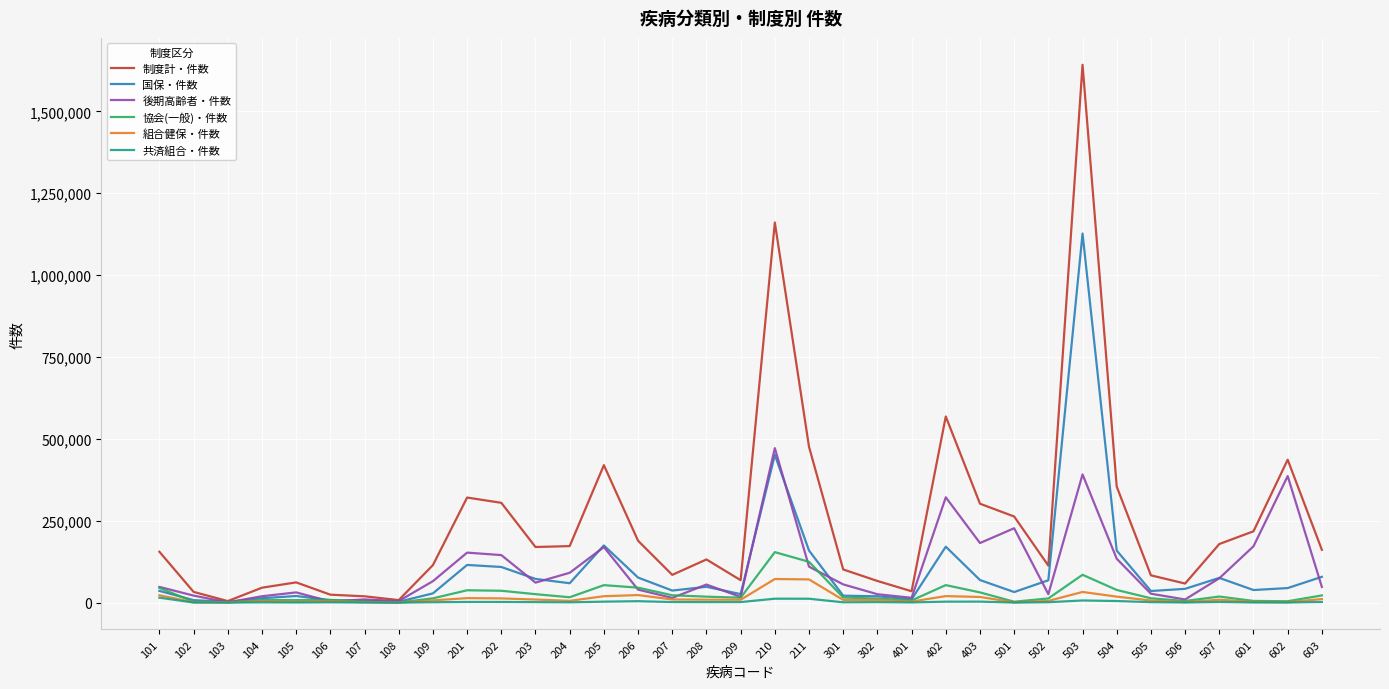

Which series has the largest range (max minus min)?

制度計・件数